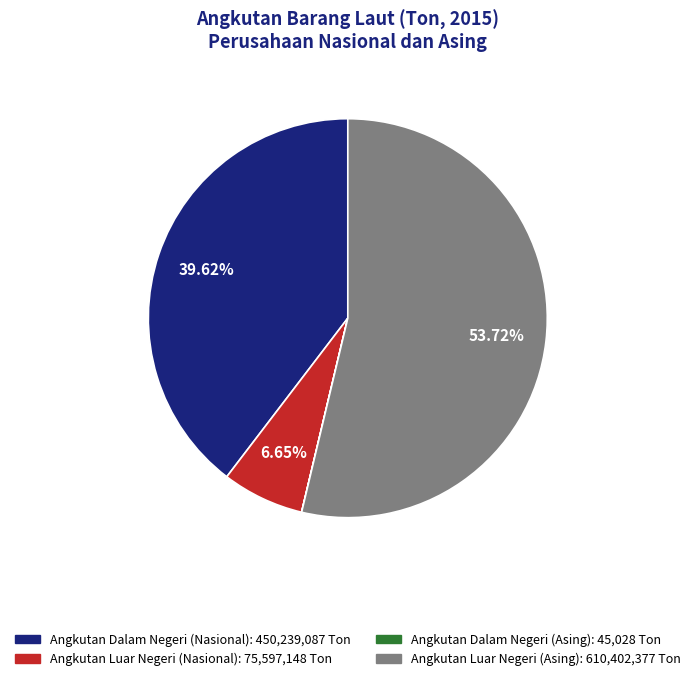

To the nearest percent, what is the difference between the largest and smallest slice percentages?

54%